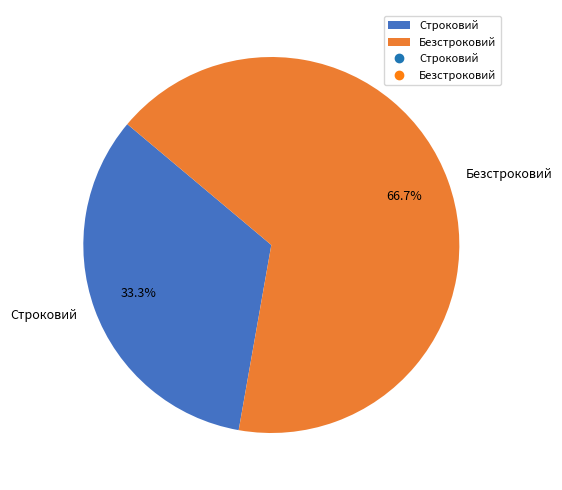

To the nearest percent, what percentage of the pie is Безстроковий?

67%